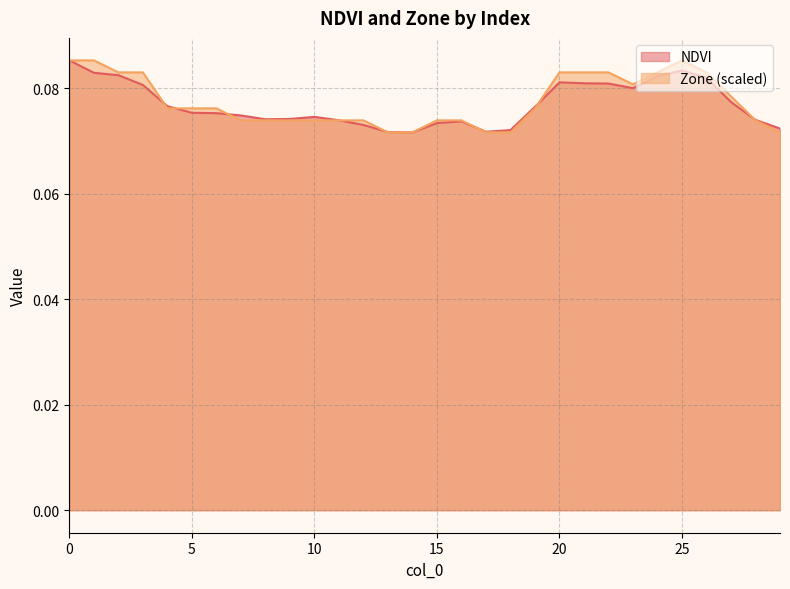

How many interior local peaks does the Zone series have?

1